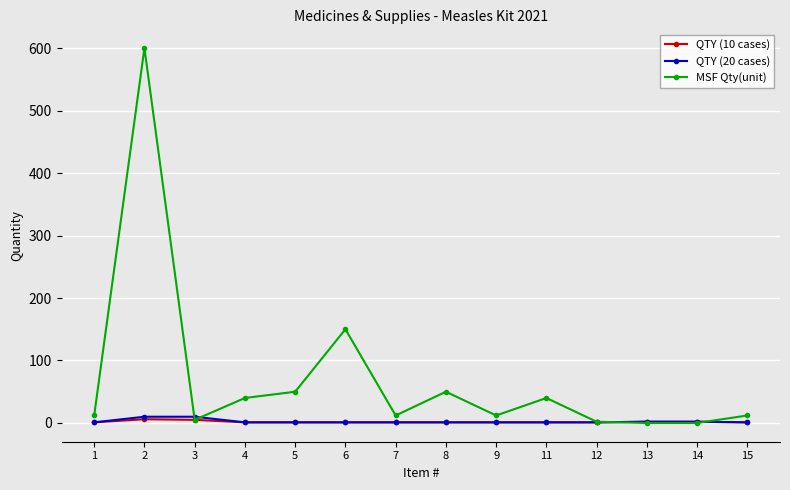

What is the greatest value displayed?

600